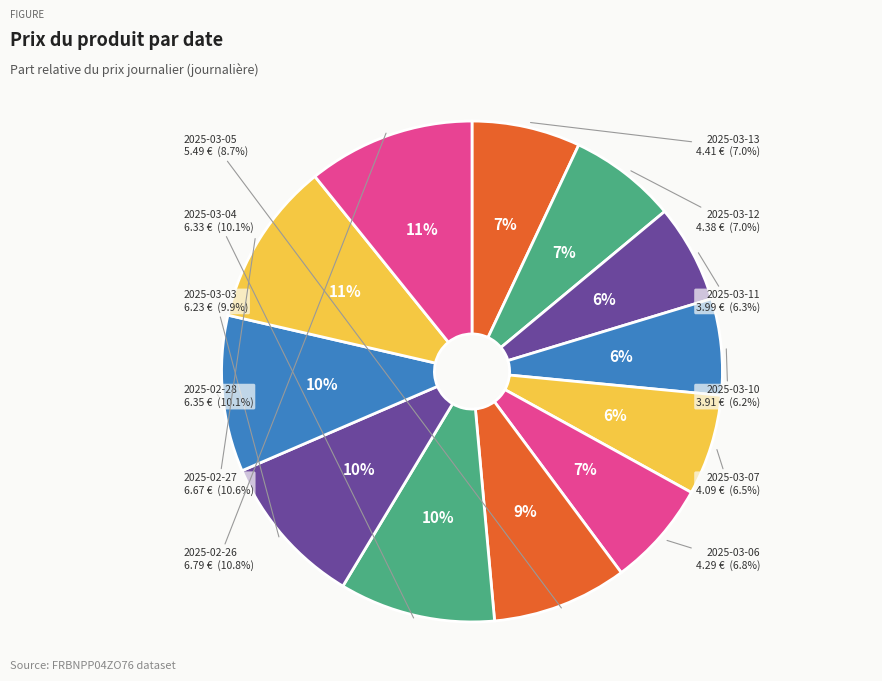

How many segments does this pie chart have?

12